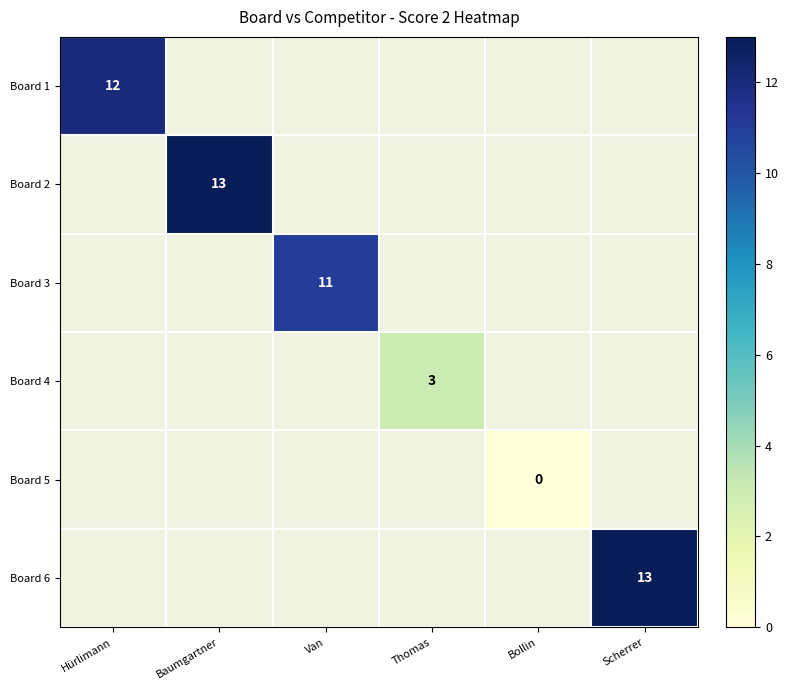

The value of Board 4 at Thomas is 3. True or false?

True